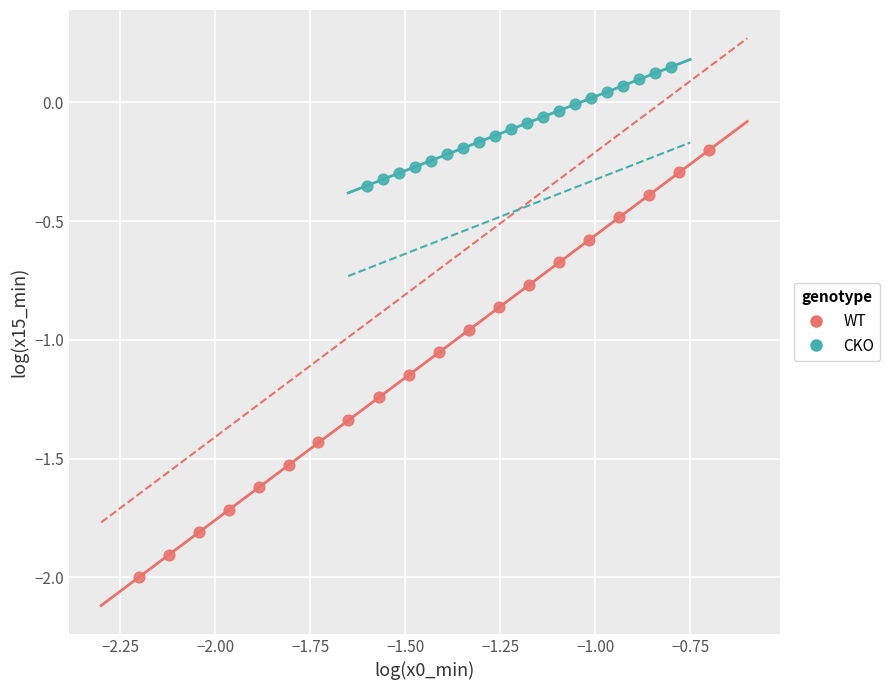

Which series reaches the minimum Y coordinate?

WT